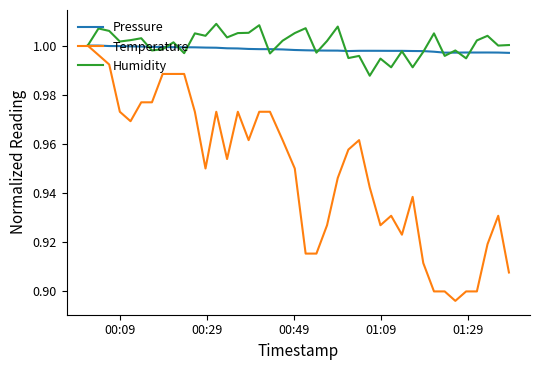

Which series has the widest spread of values?

Temperature